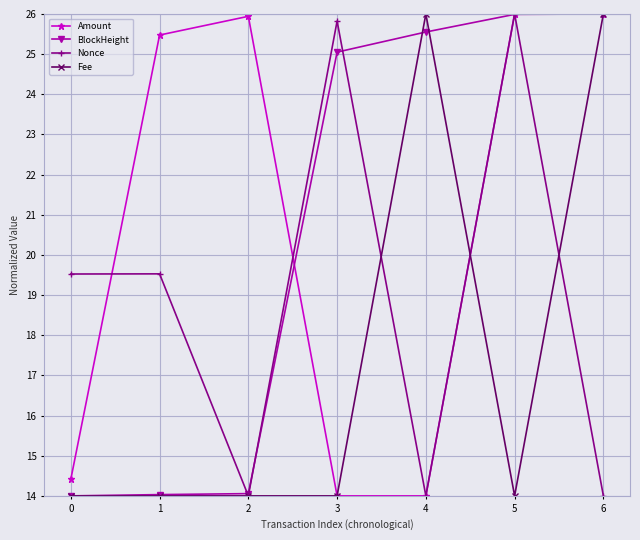

Which series has the largest total across all categories?

Amount